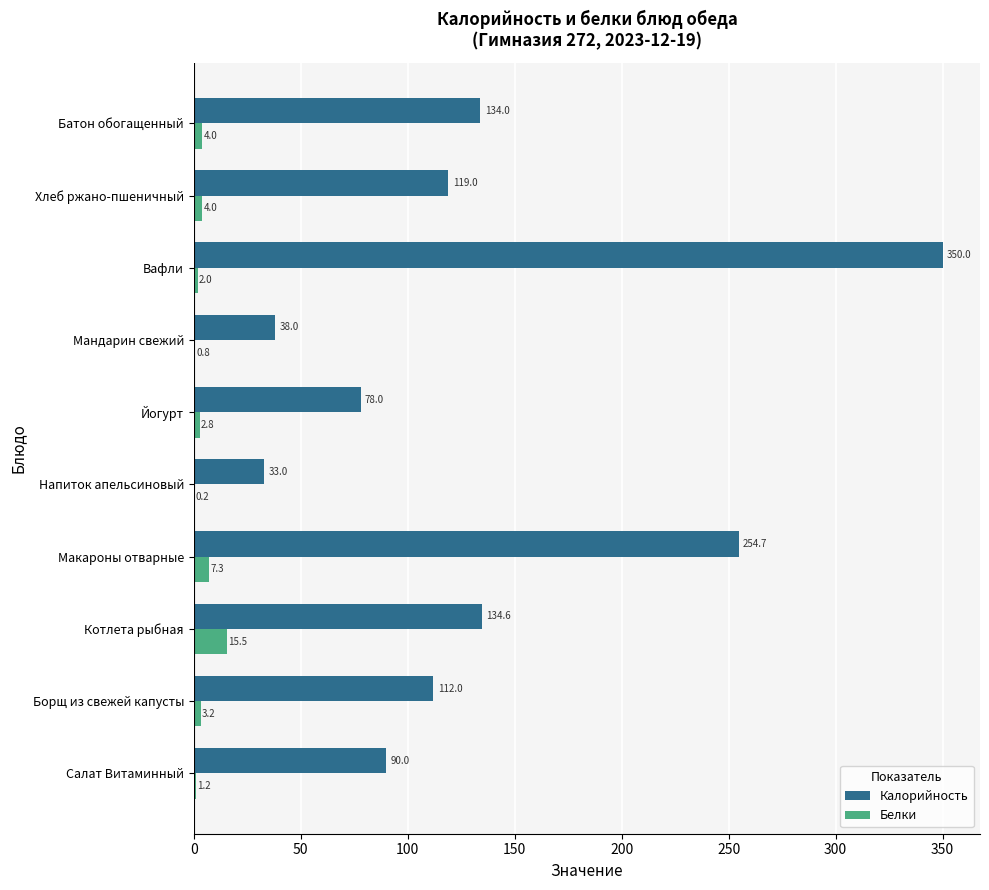

What is the sum of all Белки values?

41.0